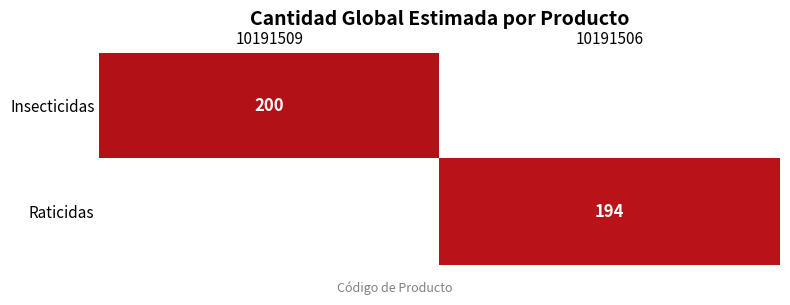

True or false: Raticidas has a value of 194 at 10191506.

True